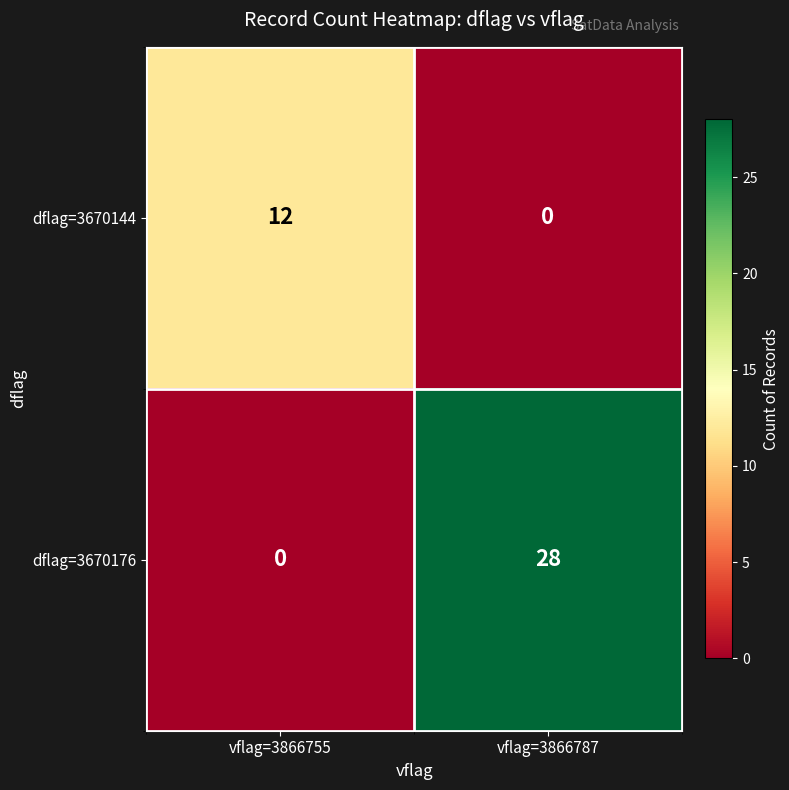

At which category is the sum across all series the highest?

vflag=3866787